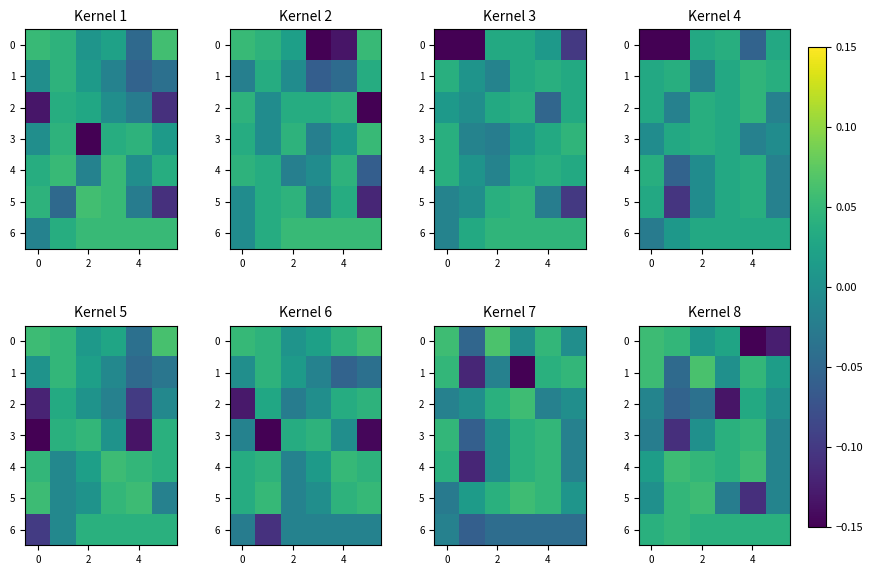

True or false: 4 has a value of 0.0 at 0.

False